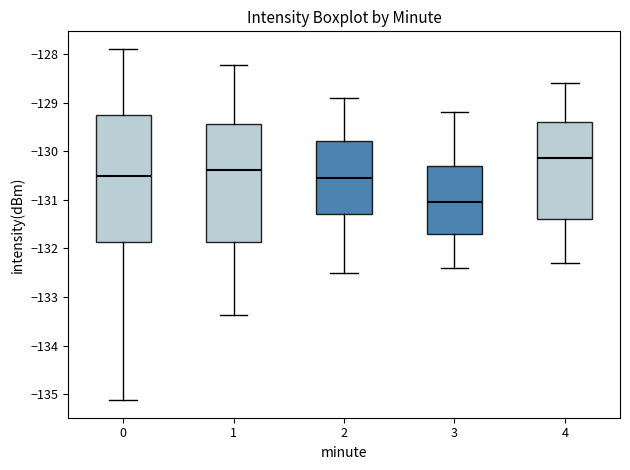

Which box is the tallest, from its lower edge to its upper edge?

0